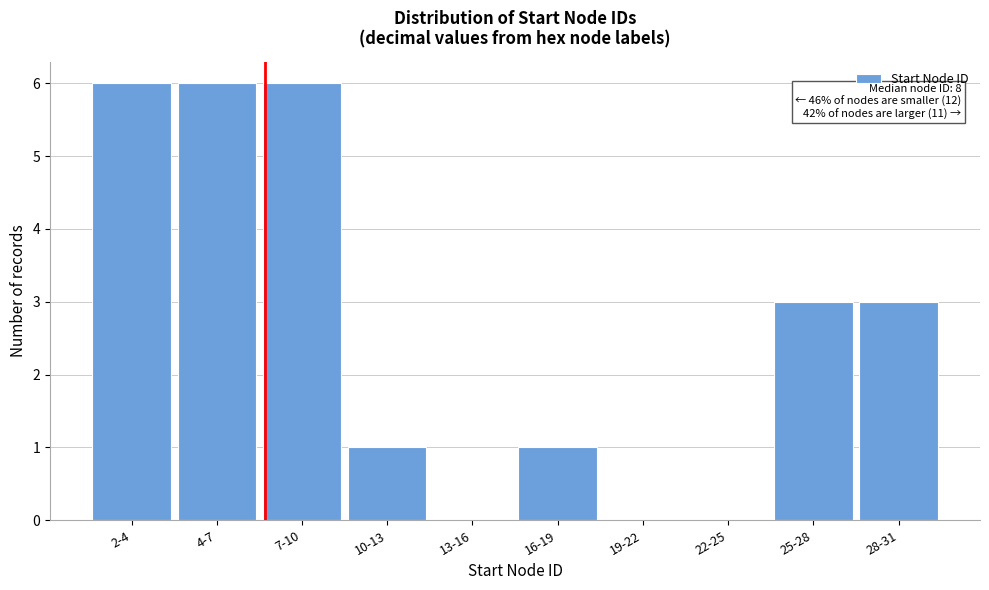

Reading left to right, transcribe all the data shown in this chart.

2-4=6	4-7=6	7-10=6	10-13=1	13-16=0	16-19=1	19-22=0	22-25=0	25-28=3	28-31=3